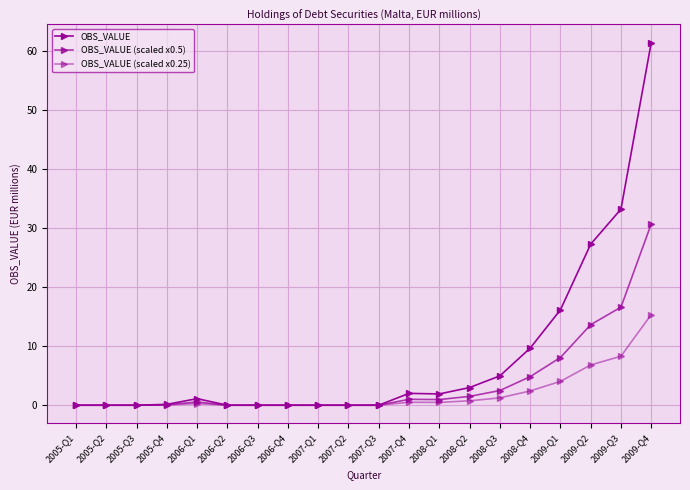

Between 2009-Q1 and 2009-Q4, which series saw the biggest shift?

OBS_VALUE